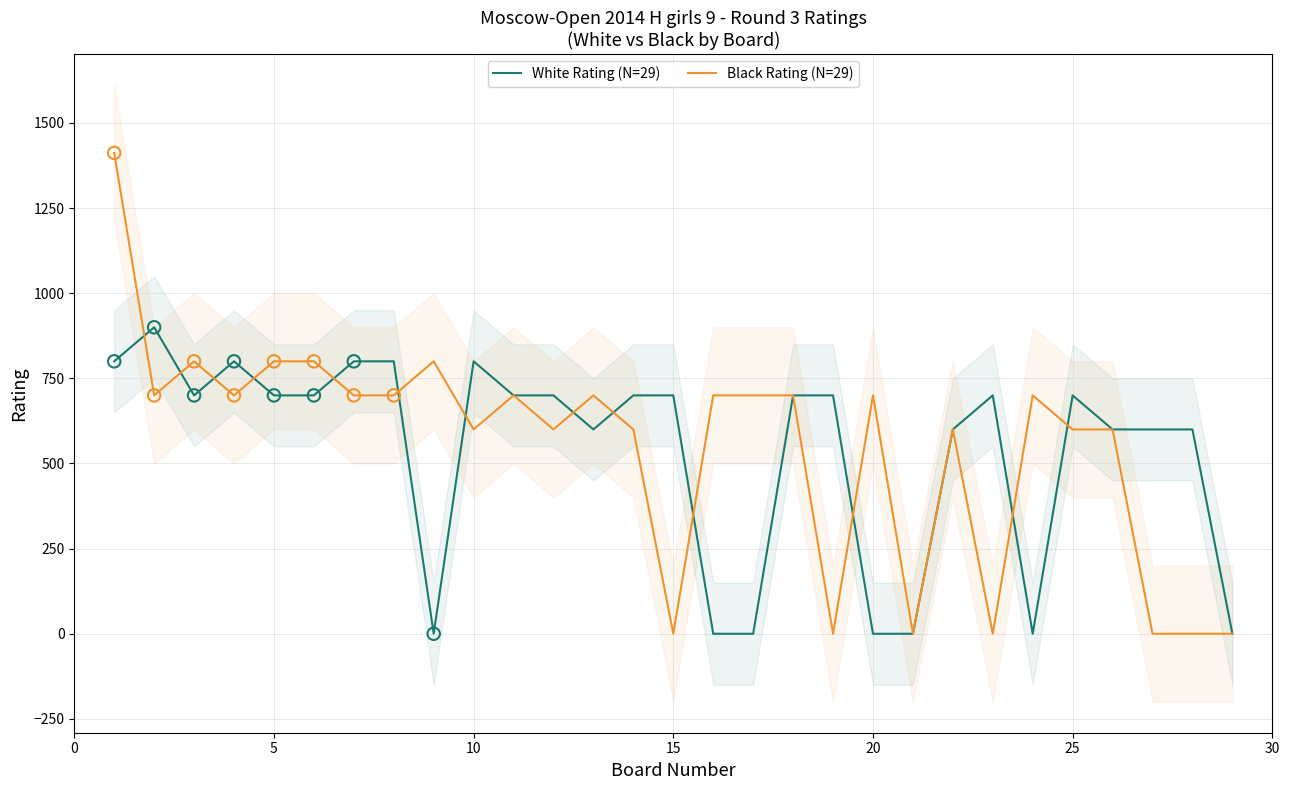

Which series has the largest total across all categories?

Black Rating (N=29)